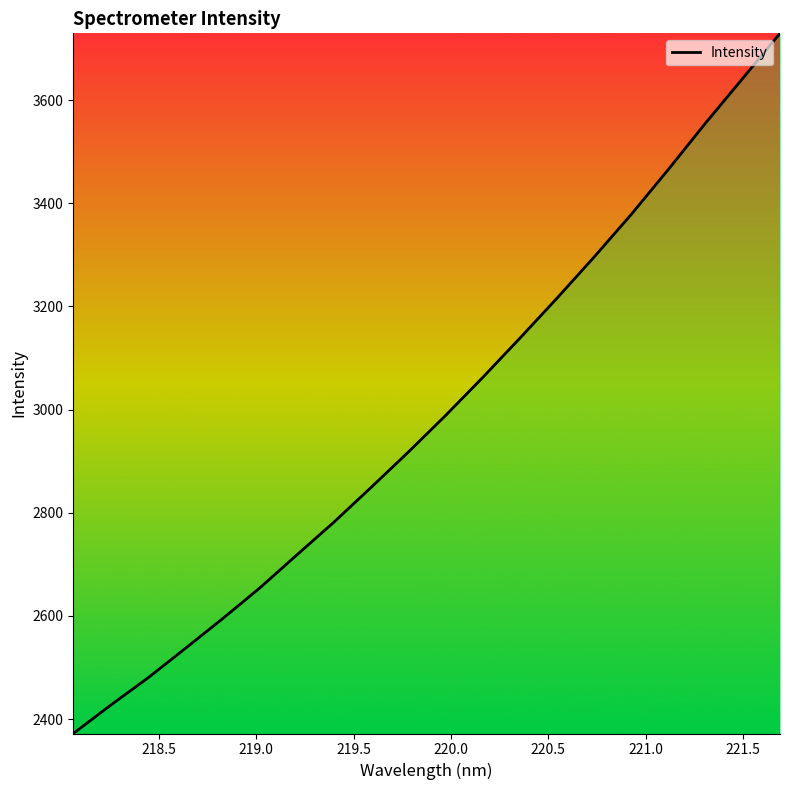

What is the minimum value shown in the chart?

2372.0